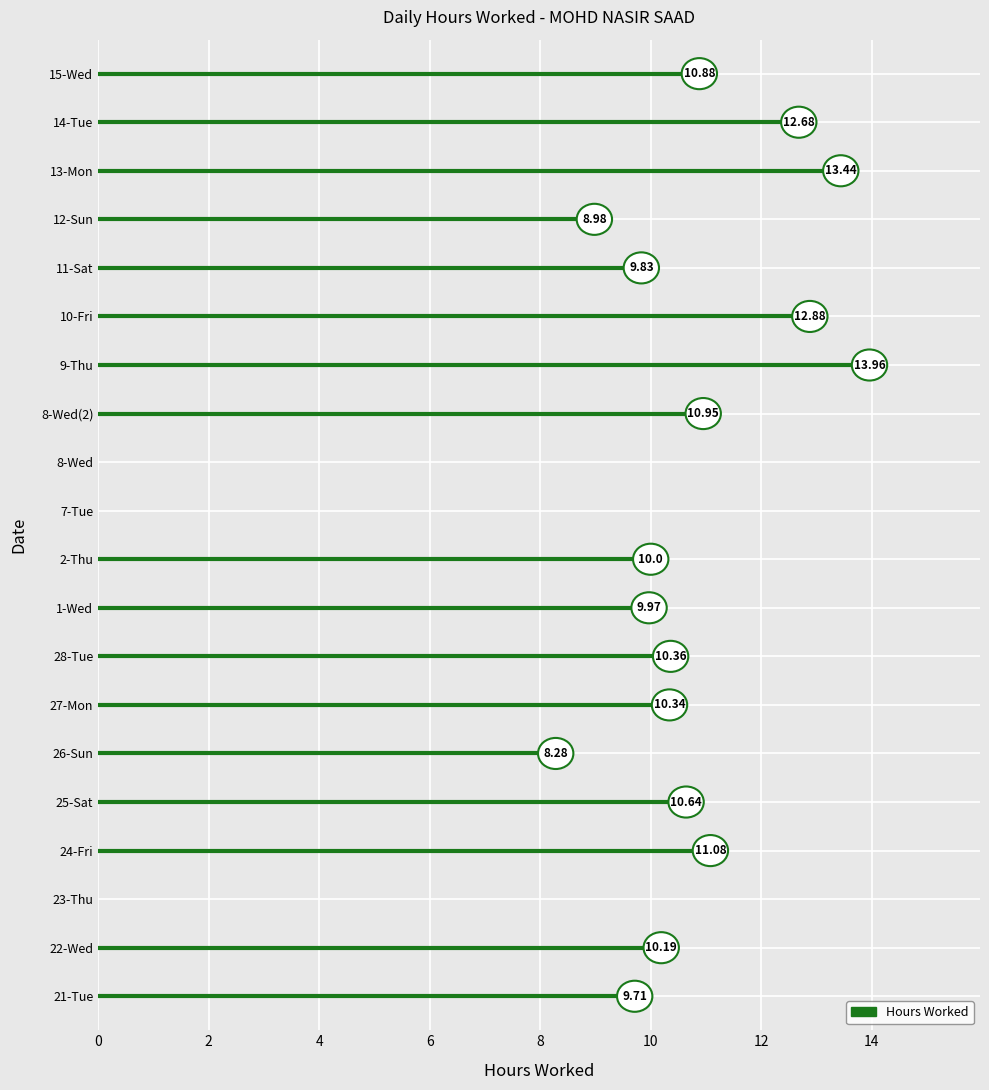

What is the label of the 19th point from the right?

22-Wed